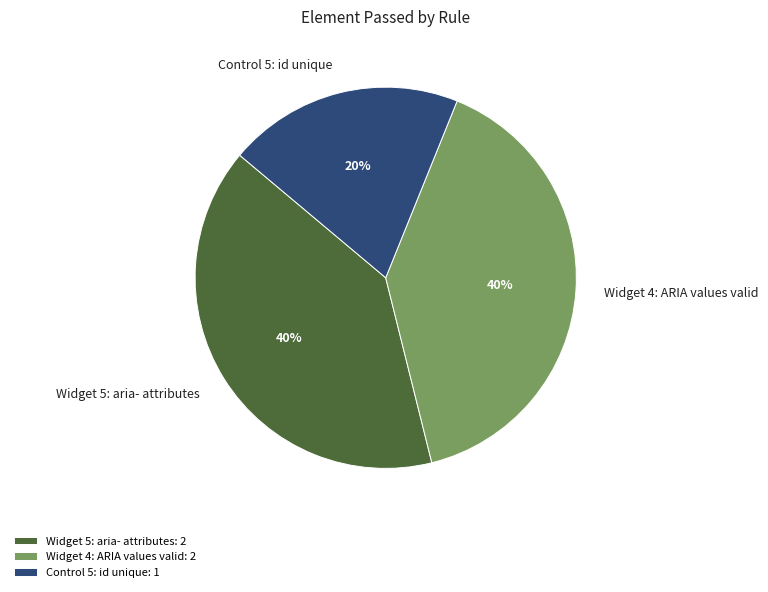

What percentage is the Widget 4: ARIA values valid slice, to the nearest percent?

40%